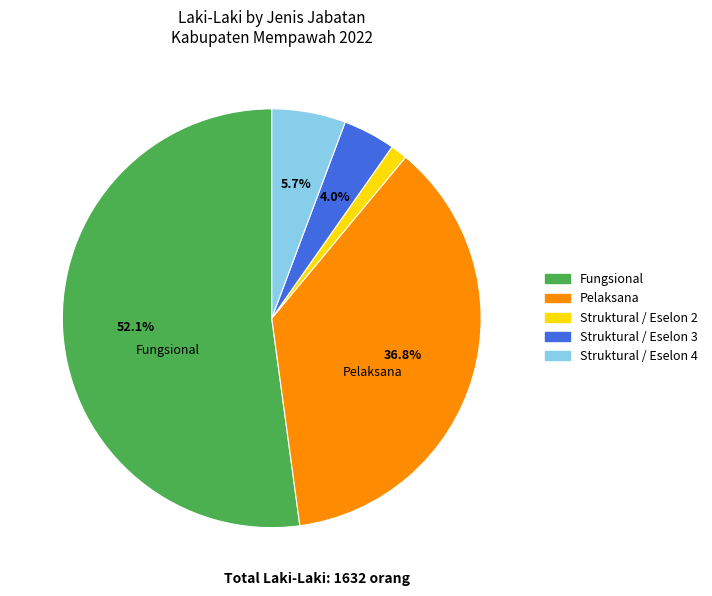

Is it true that Fungsional is 57% of the pie?

False